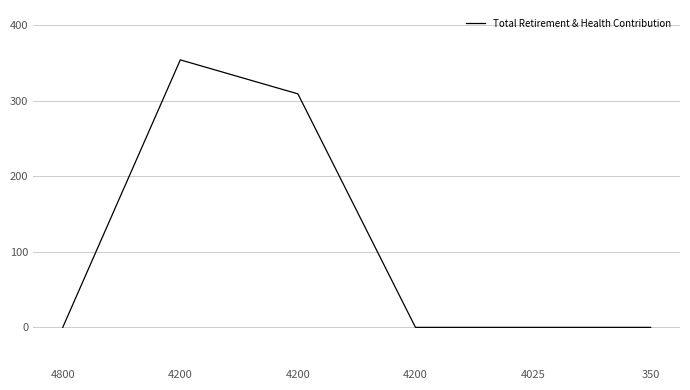

How many values are between 0 and 309?

5